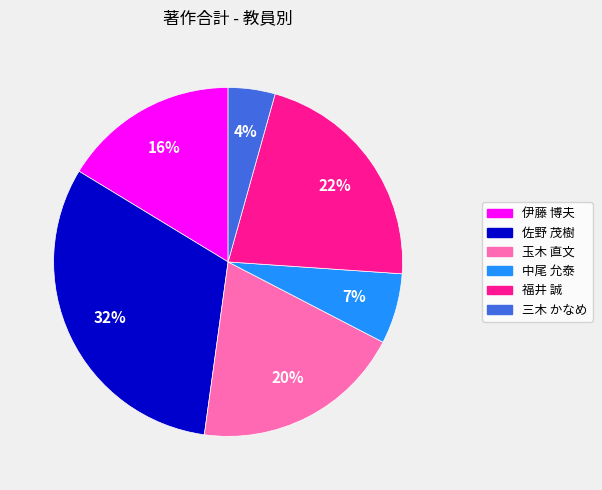

Between 福井 誠 and 伊藤 博夫, which is larger?

福井 誠